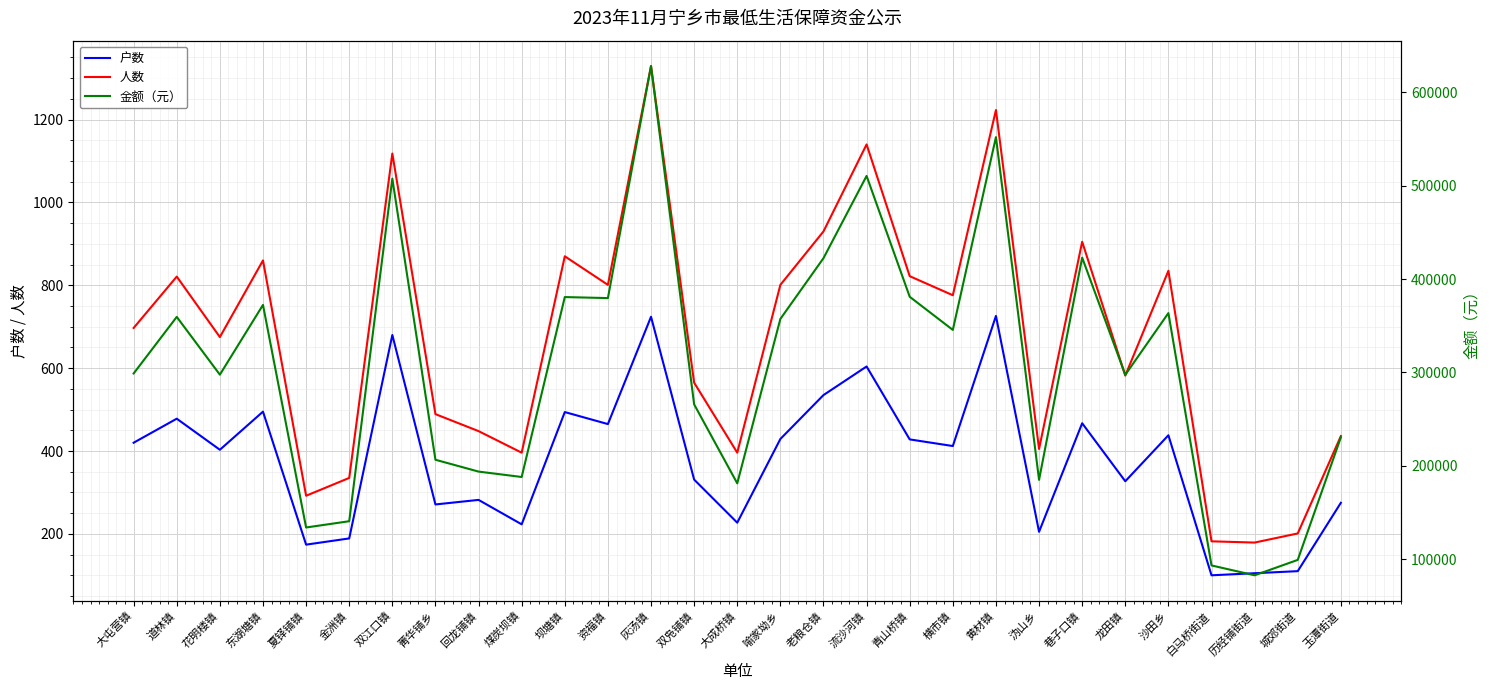

True or false: 金额（元） and 人数 cross at least once.

False